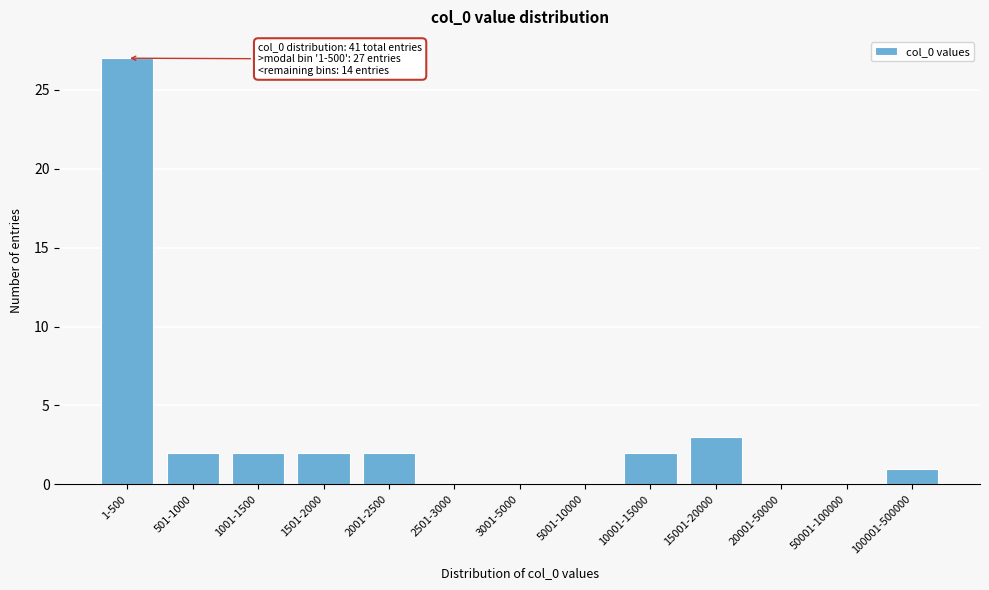

Reading left to right, what are all the values shown in this chart?

1-500=27	501-1000=2	1001-1500=2	1501-2000=2	2001-2500=2	2501-3000=0	3001-5000=0	5001-10000=0	10001-15000=2	15001-20000=3	20001-50000=0	50001-100000=0	100001-500000=1